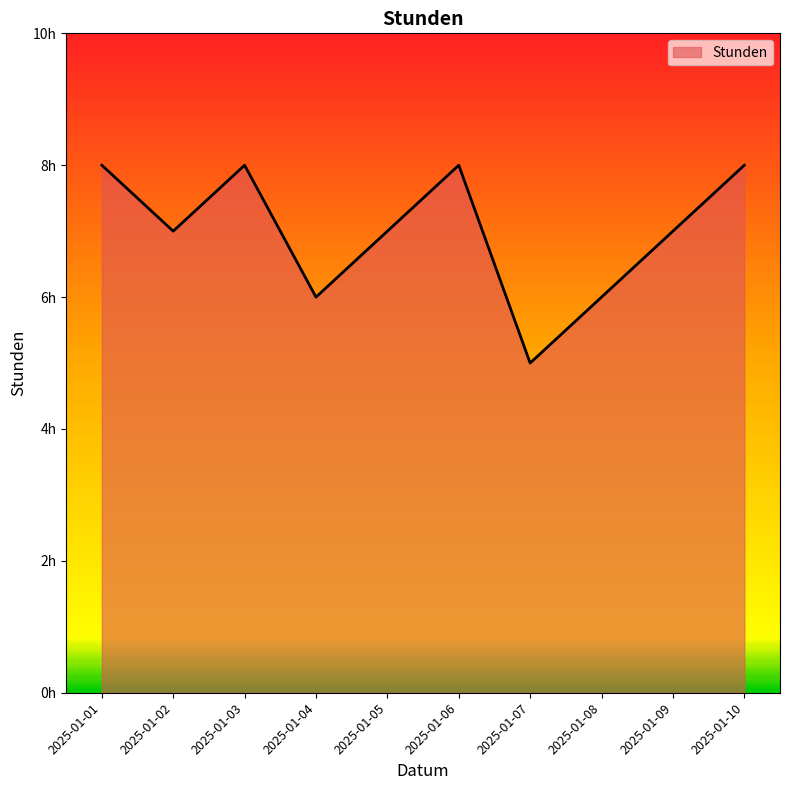

The value at 2025-01-02 is 9. True or false?

False